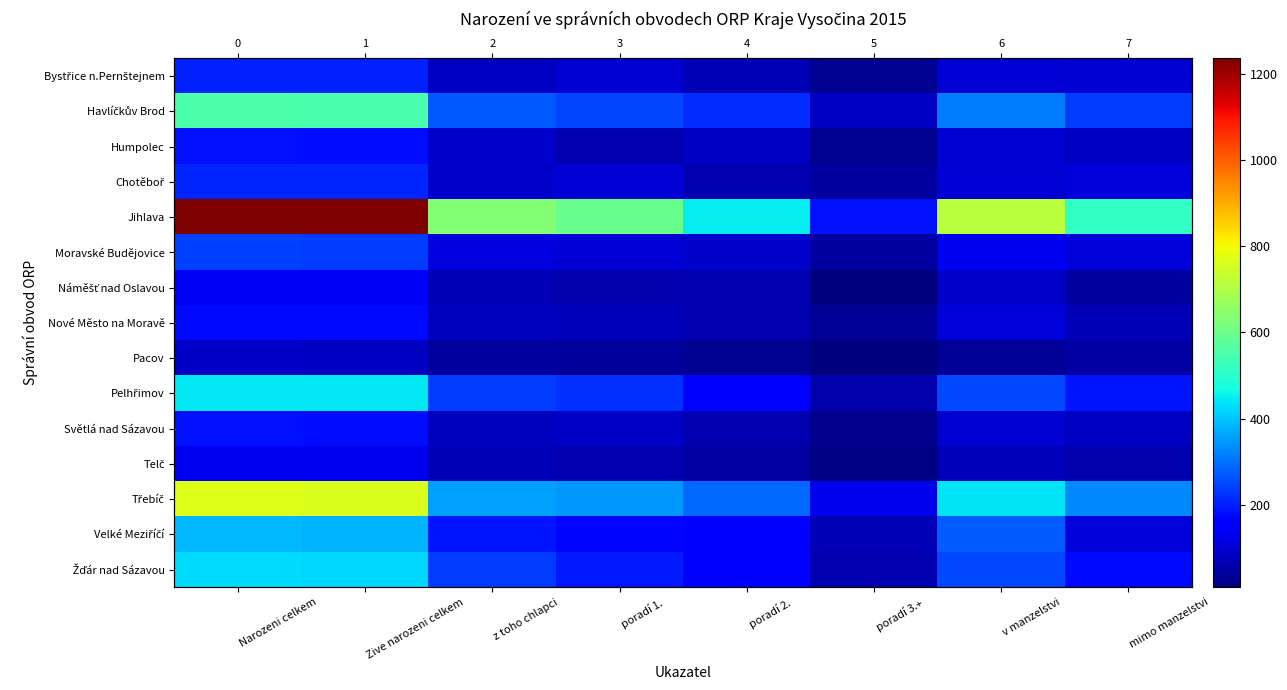

At which category does the chart reach its minimum across all series?

poradí 3.+